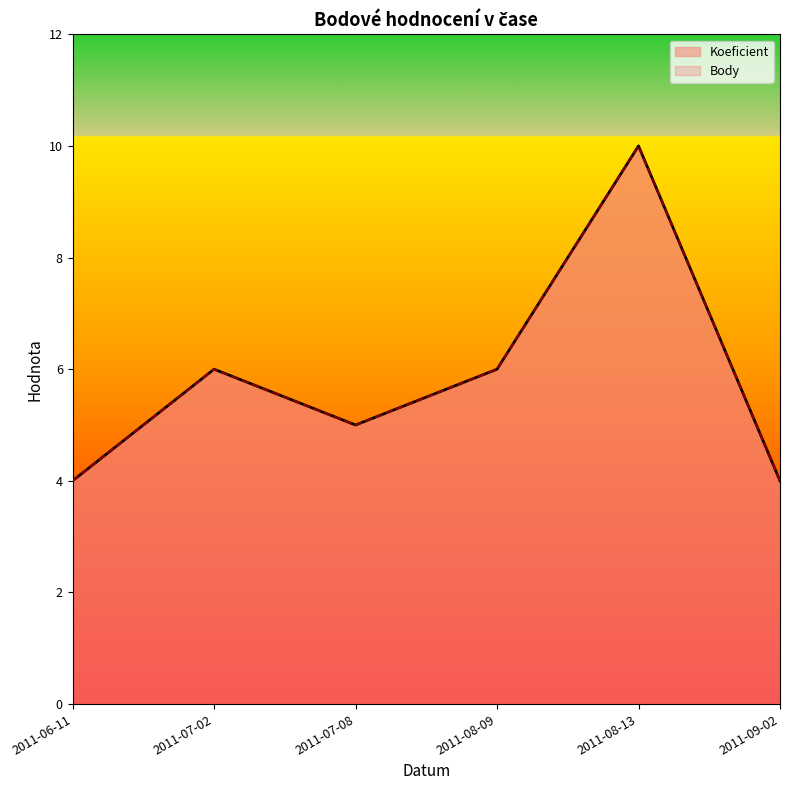

List the series in order of their peak value, highest first.

Koeficient, Body